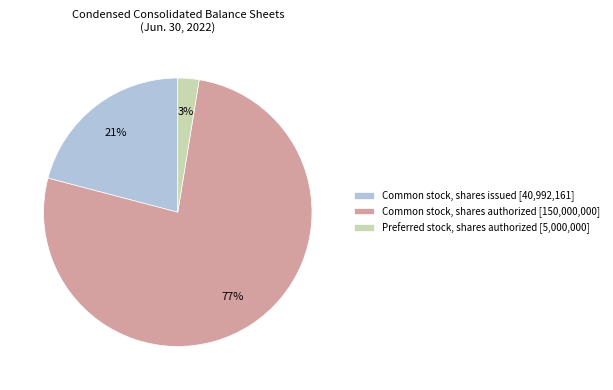

What is the majority slice?

Common stock, shares authorized [150,000,000]